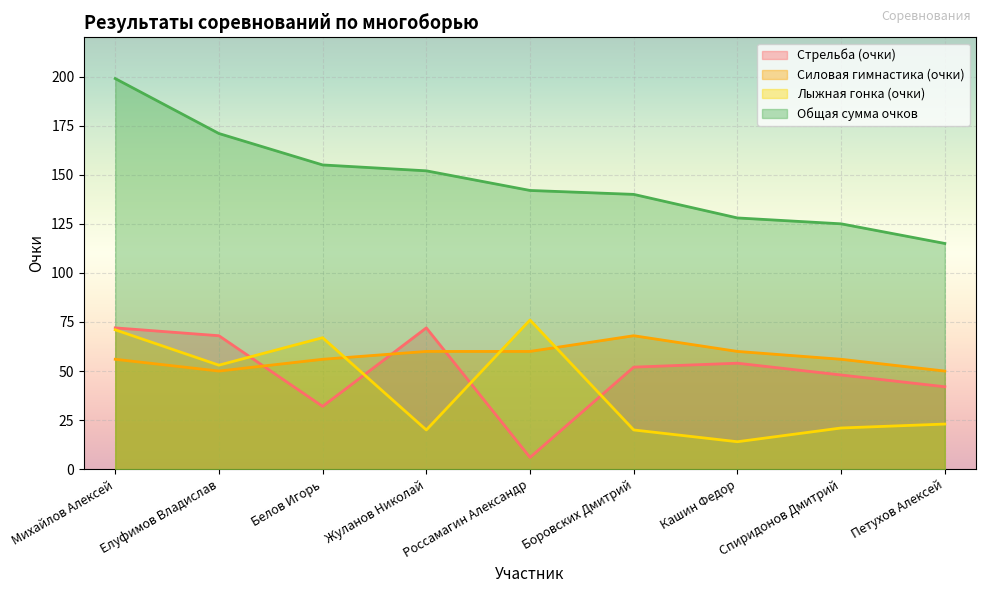

What is the lowest value of the Общая сумма очков series?

115